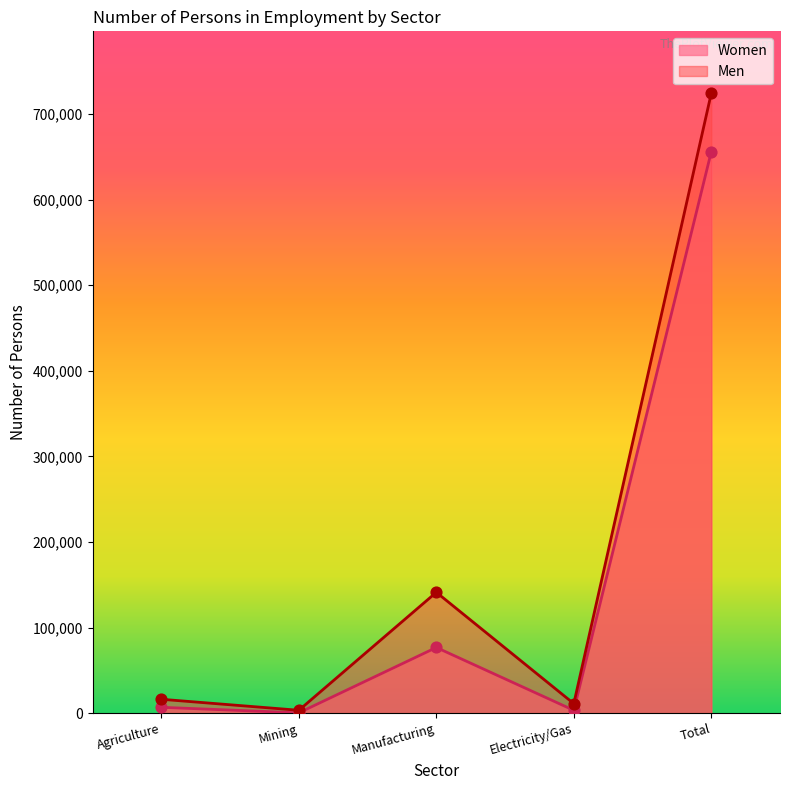

At how many categories does at least one series exceed 35313?

2